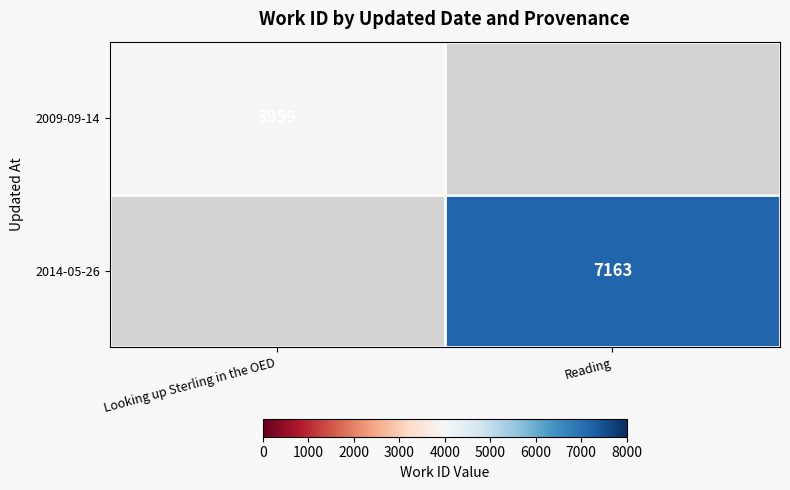

What is the minimum value shown in the chart?

3959.0